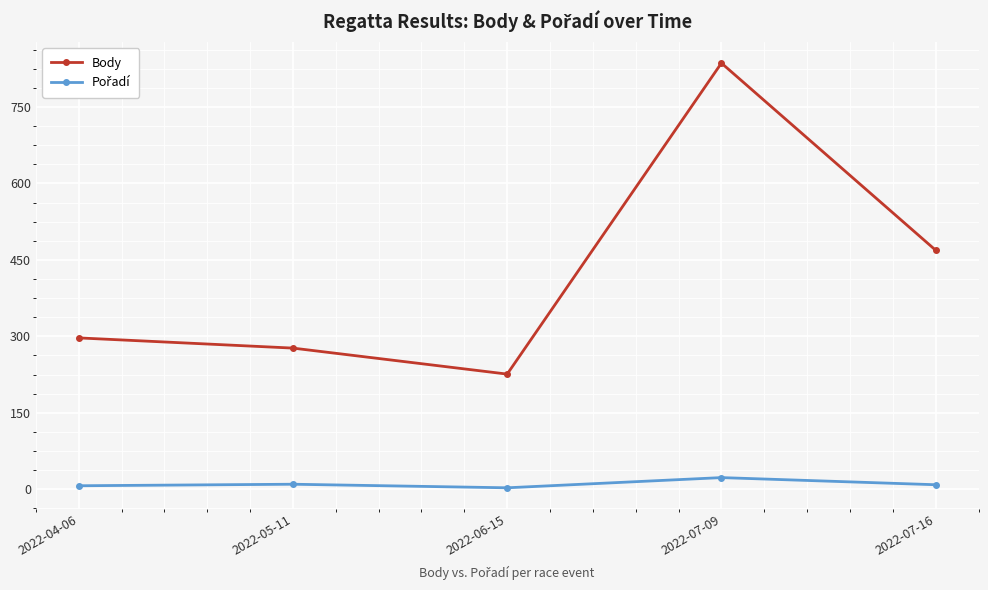

Does the chart display data point markers on the line(s)?

Yes